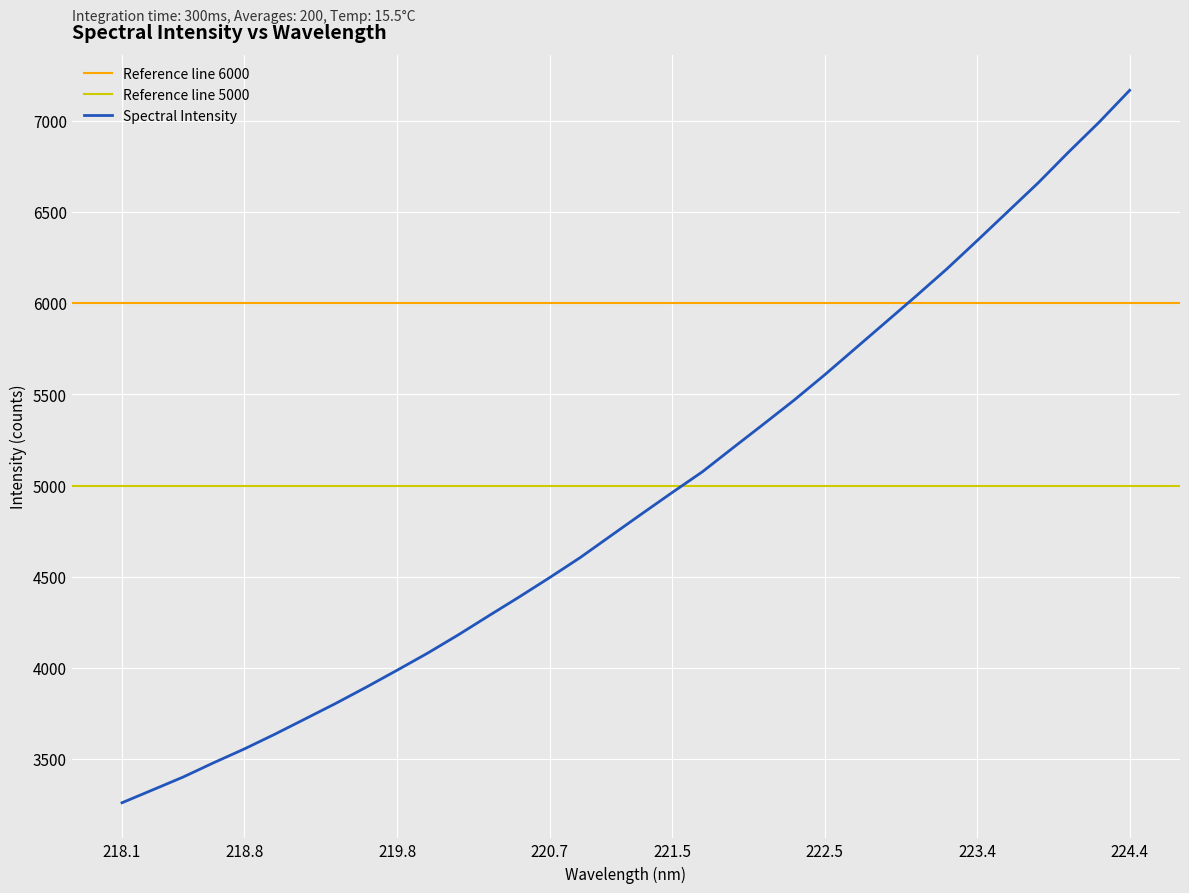

At which label does Spectral Intensity reach its peak?

224.4